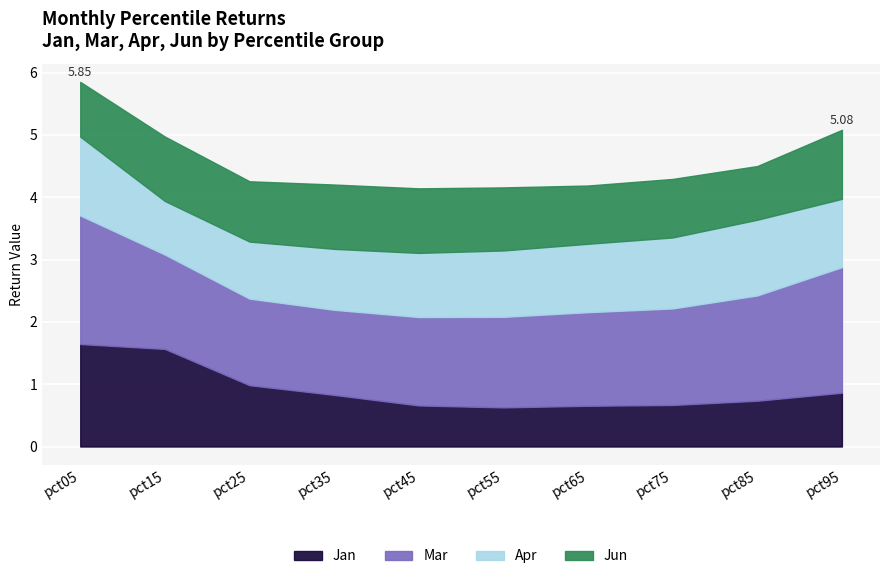

What is the difference between the second highest and second lowest values in the Jan series?

0.9